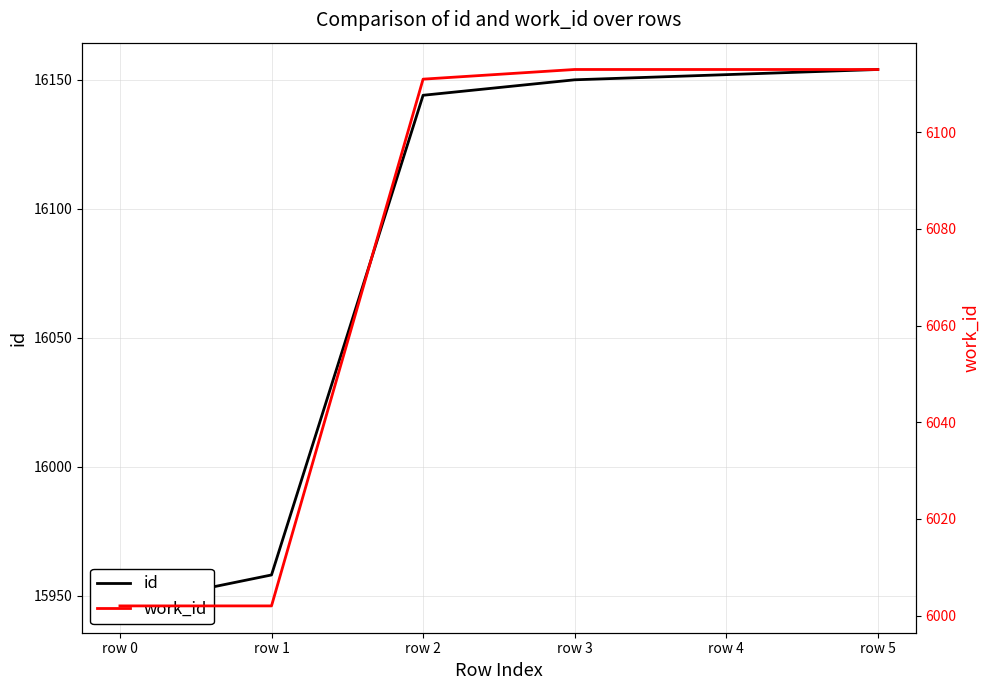

At which label does work_id reach its minimum?

row 0